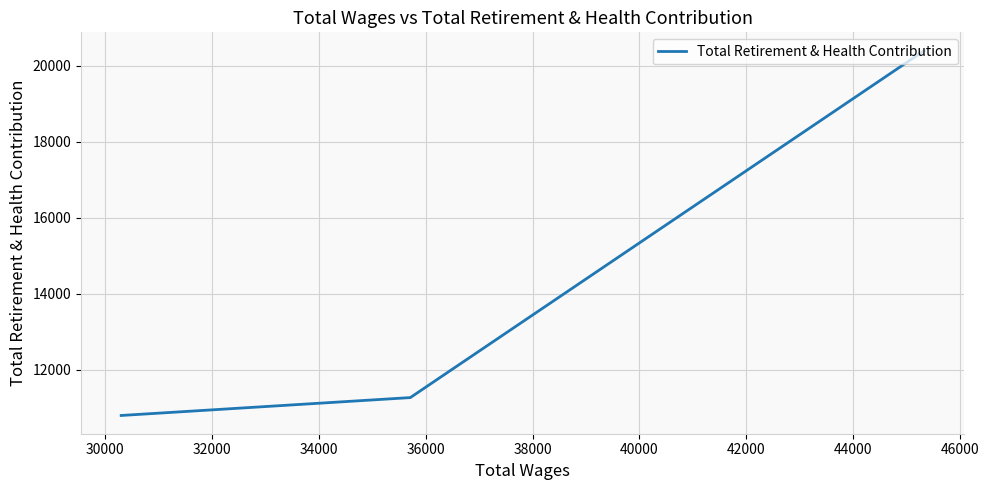

What is the sum of all values?

42451